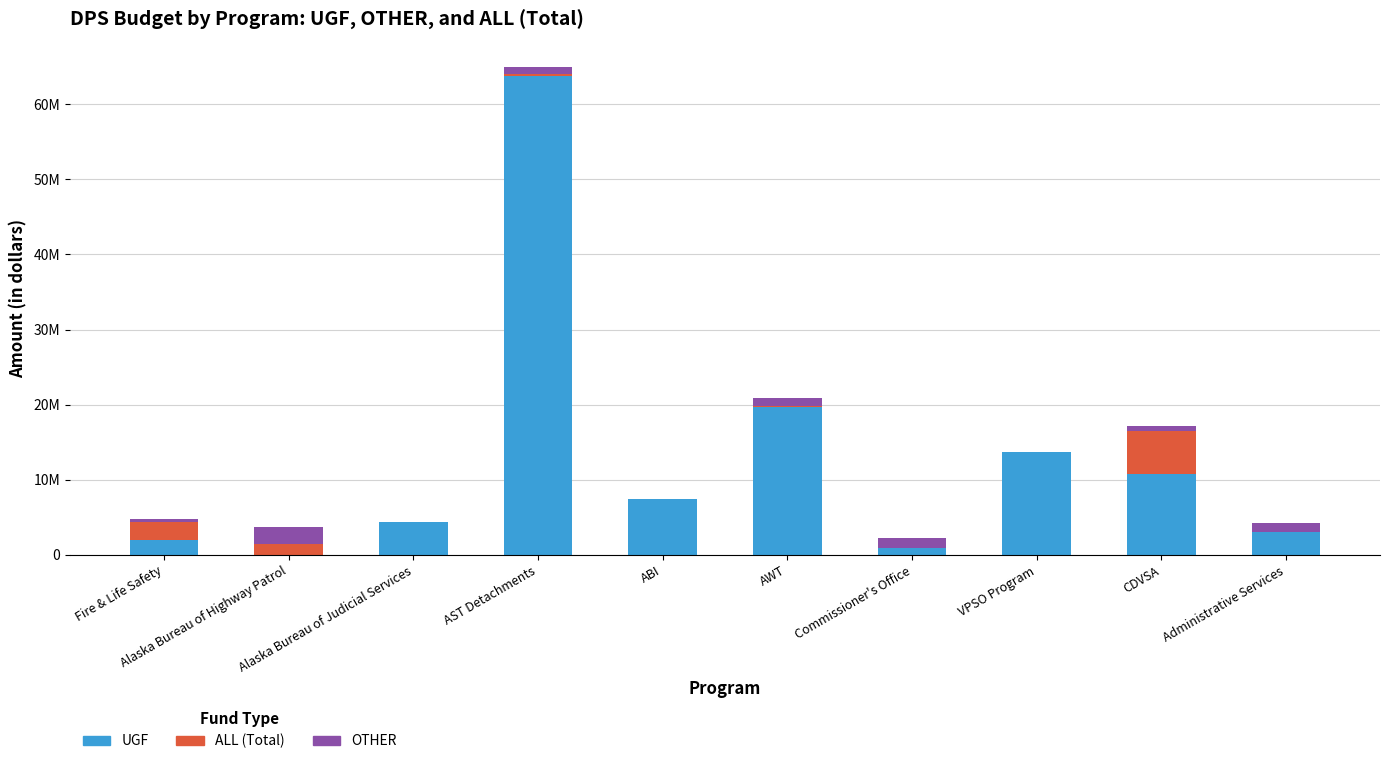

Which series changed the most between Fire & Life Safety and CDVSA?

UGF